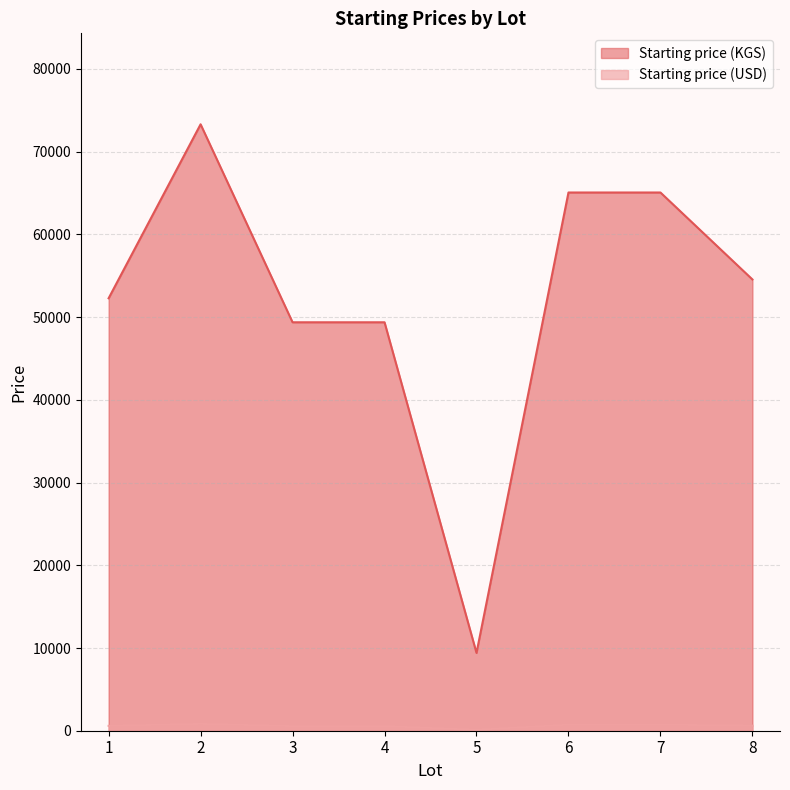

True or false: Starting price (KGS) has a value of 78668.2 at 1.

False